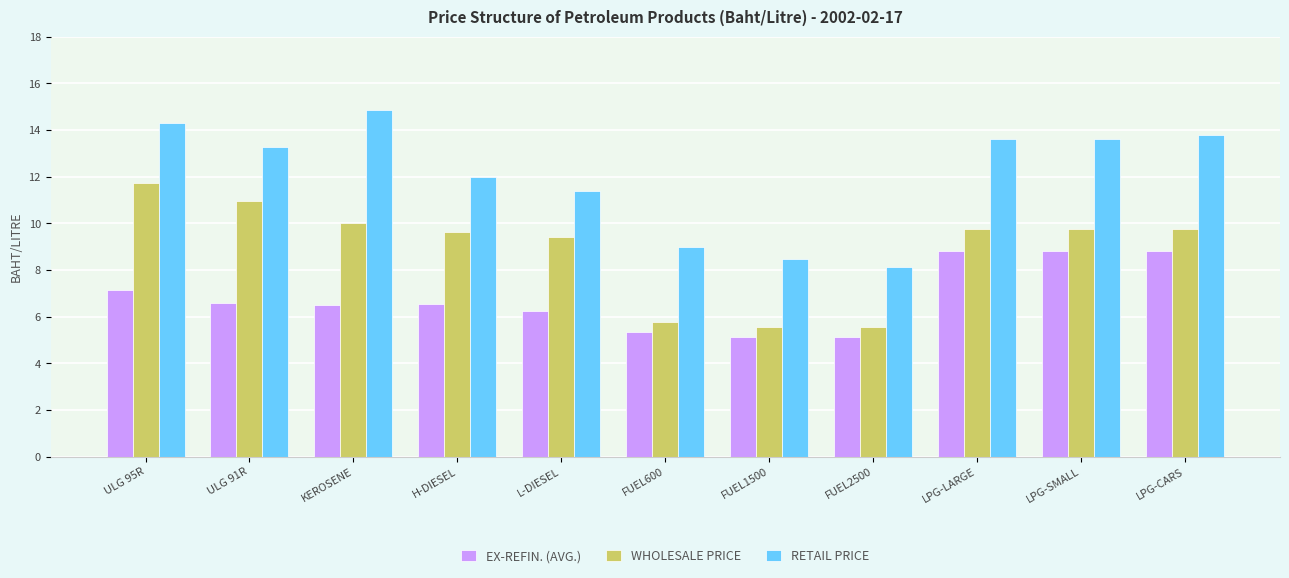

Count the number of data series in this chart.

3